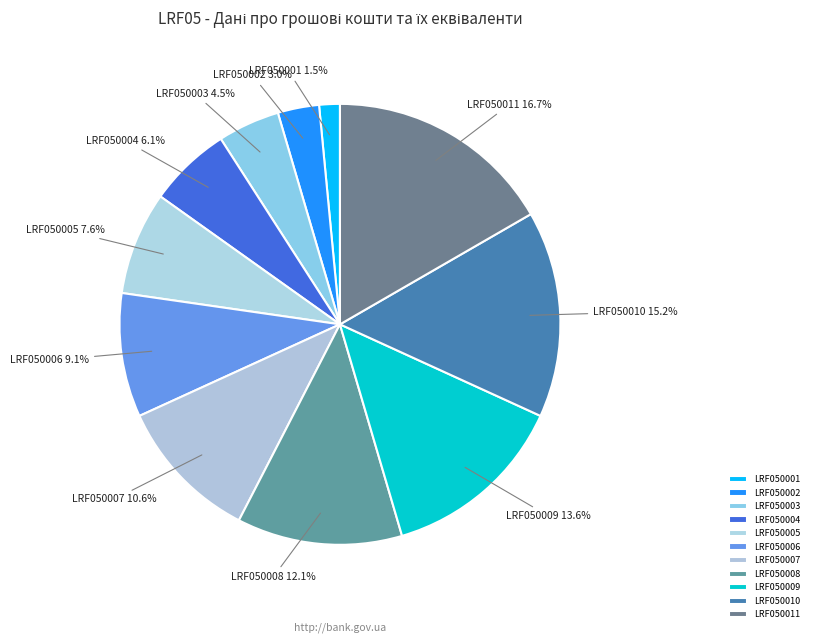

Which category has the smallest portion of the pie?

LRF050001